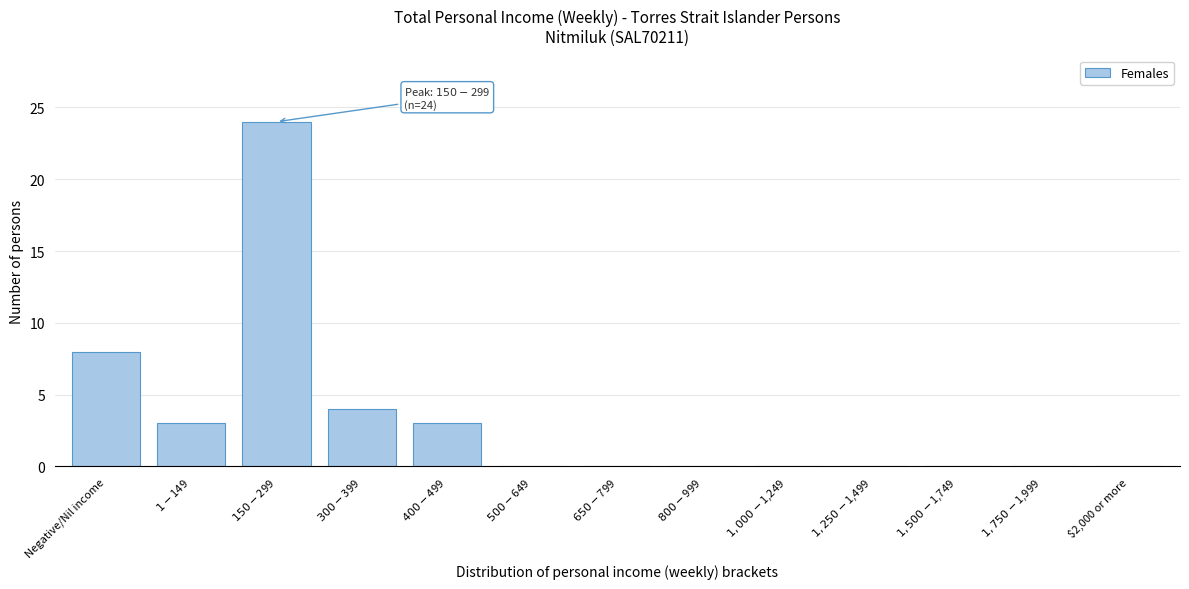

At which label is the value closest to 12?

Negative/Nil income